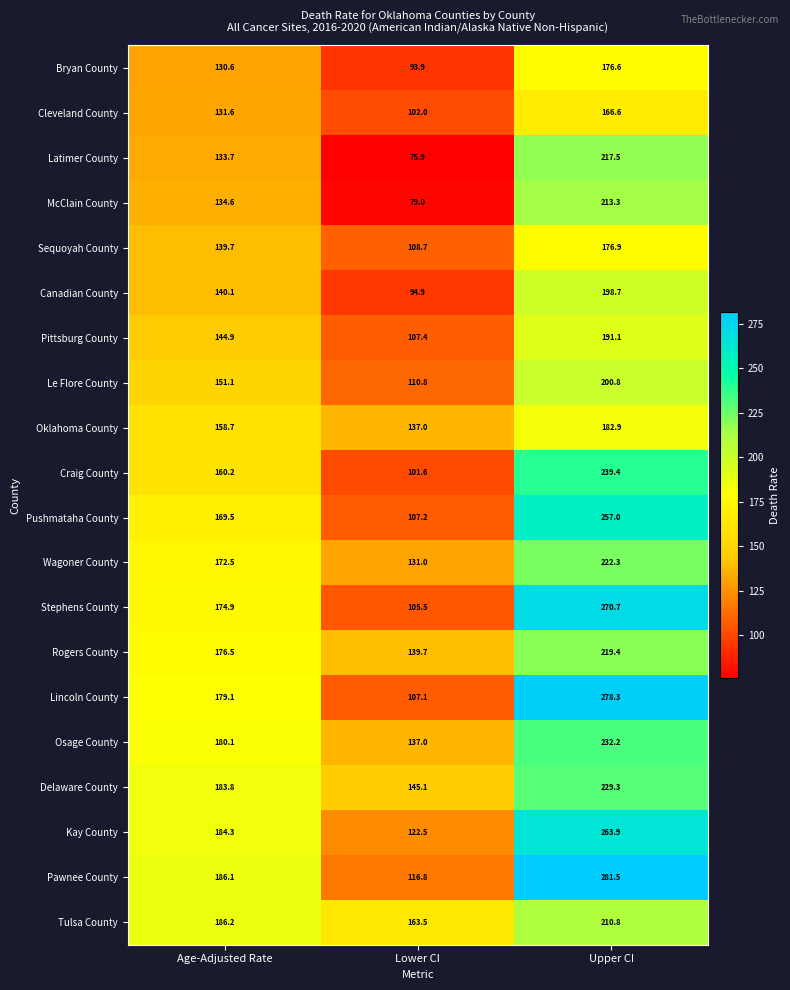

How many categories are shown in the chart?

3